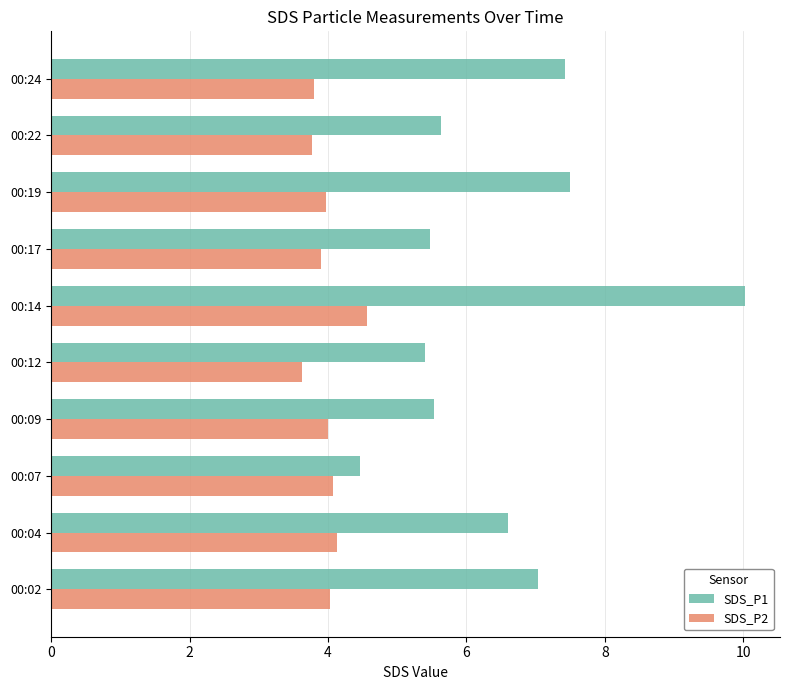

What is the total value across all series at 00:07?

8.5